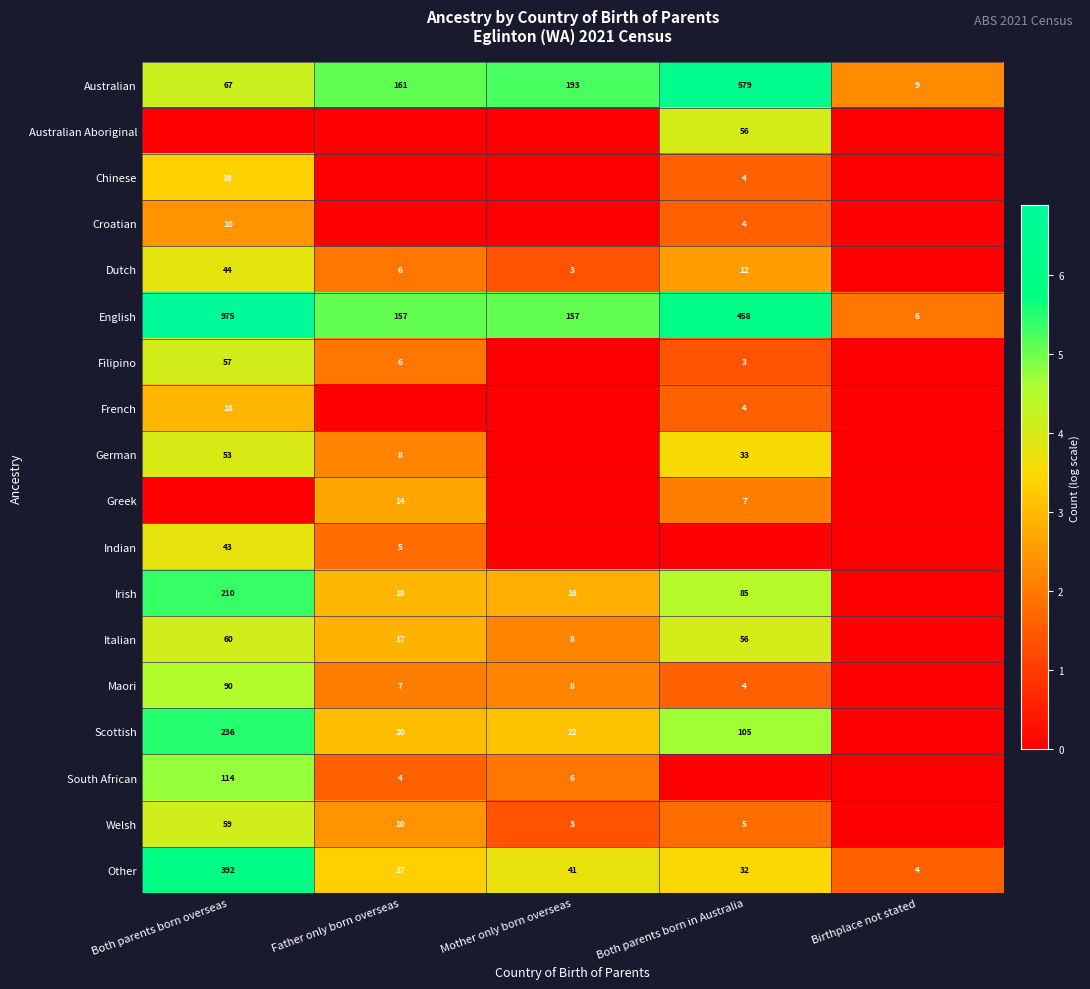

What is the difference between the Welsh values at Mother only born overseas and Both parents born overseas?

56